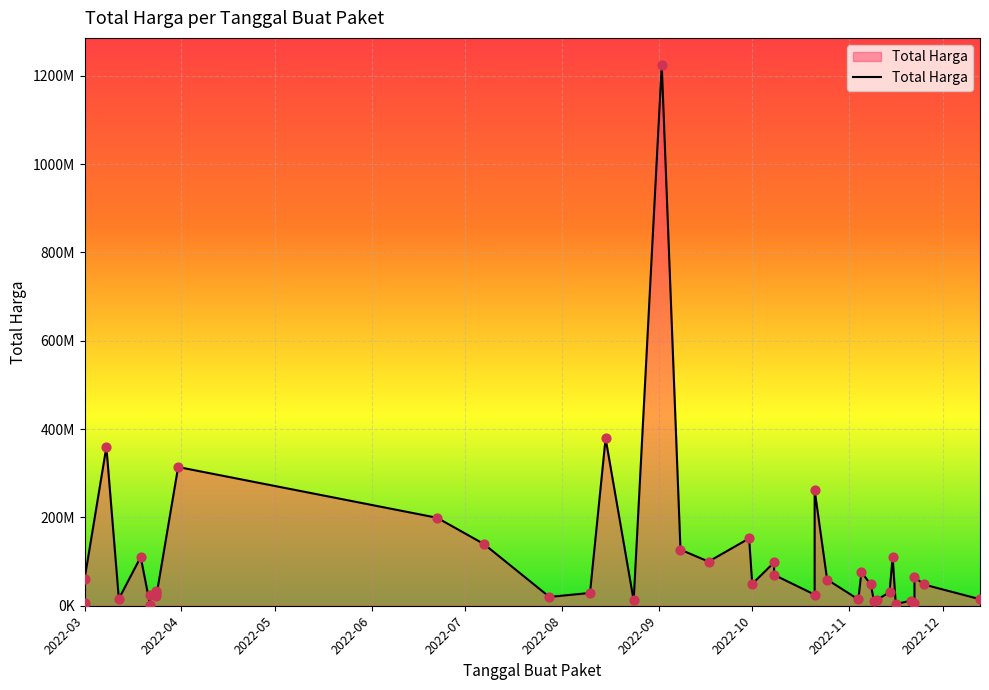

What is the ratio of the value at 2022-03-24 to the value at 2022-11-16?

5.6